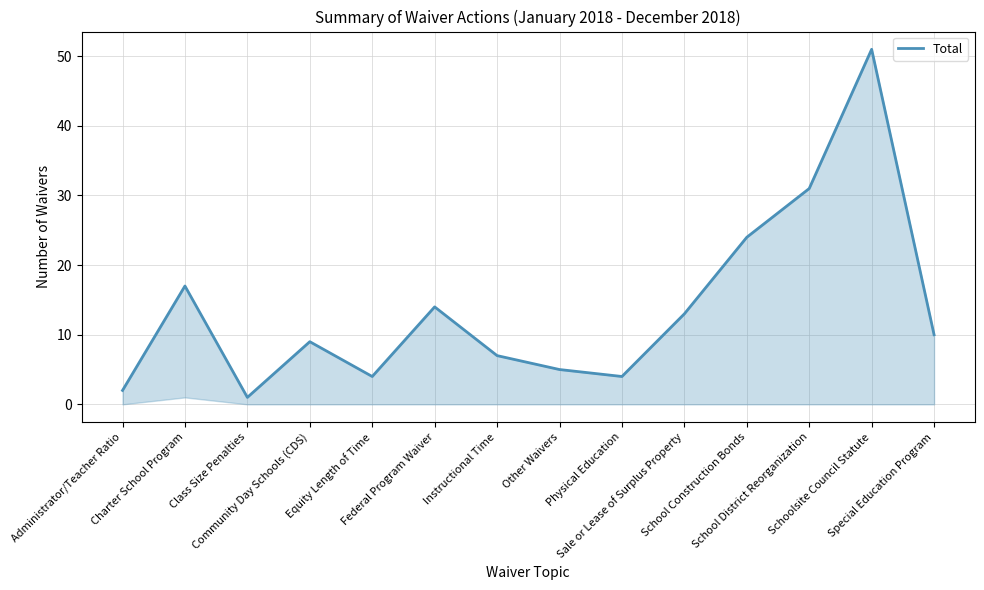

What is the label of the 11th point from the left?

School Construction Bonds